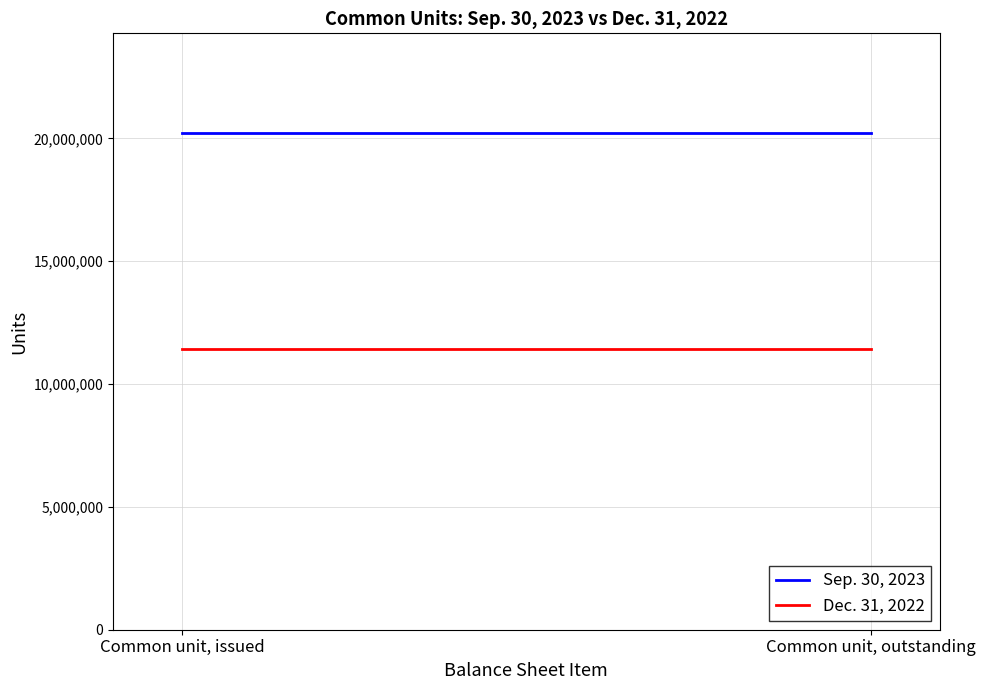

Count the number of data series in this chart.

2